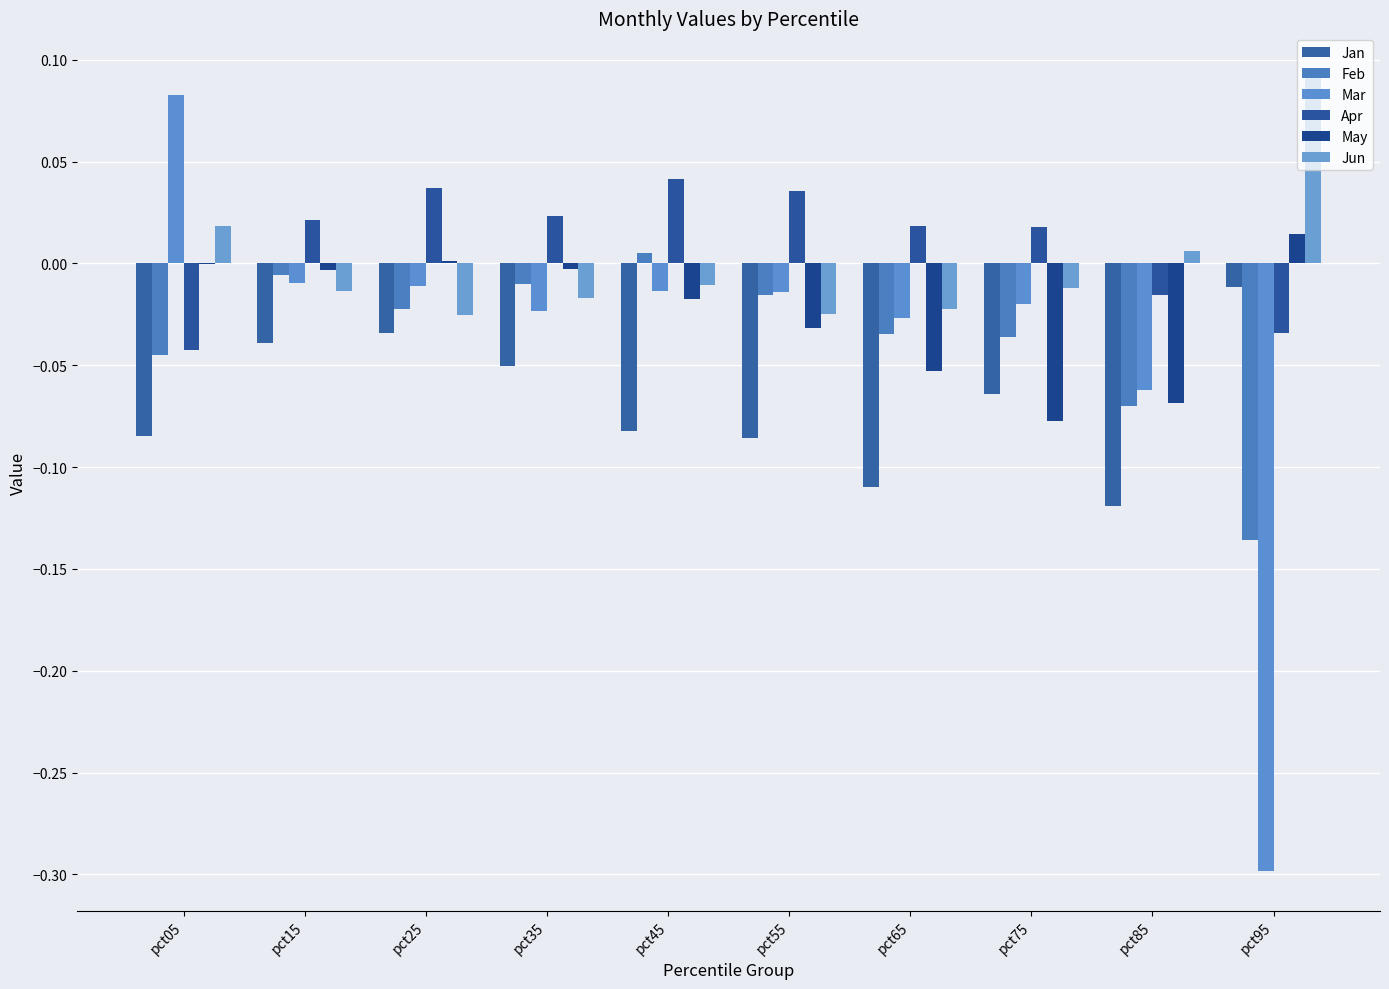

Reading right to left, list all the values displayed in this chart.

Jan: -0.0	-0.1	-0.1	-0.1	-0.1	-0.1	-0.1	-0.0	-0.0	-0.1
Feb: -0.1	-0.1	-0.0	-0.0	-0.0	0.0	-0.0	-0.0	-0.0	-0.0
Mar: -0.3	-0.1	-0.0	-0.0	-0.0	-0.0	-0.0	-0.0	-0.0	0.1
Apr: -0.0	-0.0	0.0	0.0	0.0	0.0	0.0	0.0	0.0	-0.0
May: 0.0	-0.1	-0.1	-0.1	-0.0	-0.0	-0.0	0.0	-0.0	-0.0
Jun: 0.1	0.0	-0.0	-0.0	-0.0	-0.0	-0.0	-0.0	-0.0	0.0